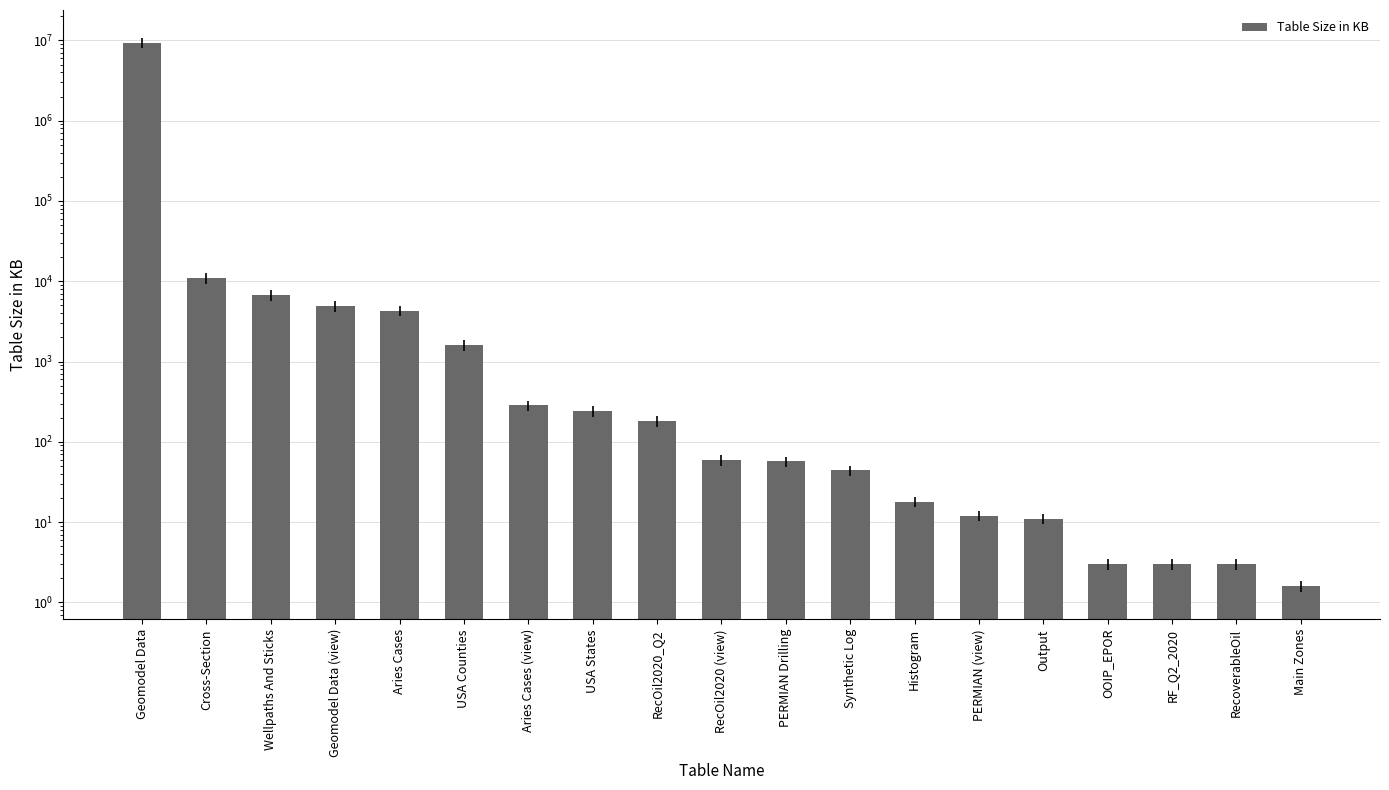

List the labels in order of value, smallest first.

Main Zones, OOIP_EPOR, RF_Q2_2020, RecoverableOil, Output, PERMIAN (view), Histogram, Synthetic Log, PERMIAN Drilling, RecOil2020 (view), RecOil2020_Q2, USA States, Aries Cases (view), USA Counties, Aries Cases, Geomodel Data (view), Wellpaths And Sticks, Cross-Section, Geomodel Data